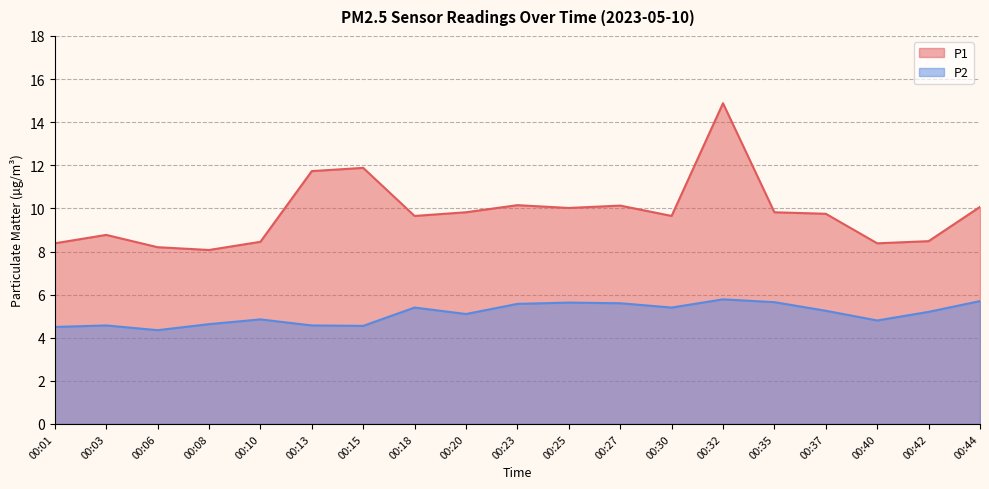

Which series has the largest total across all categories?

P1